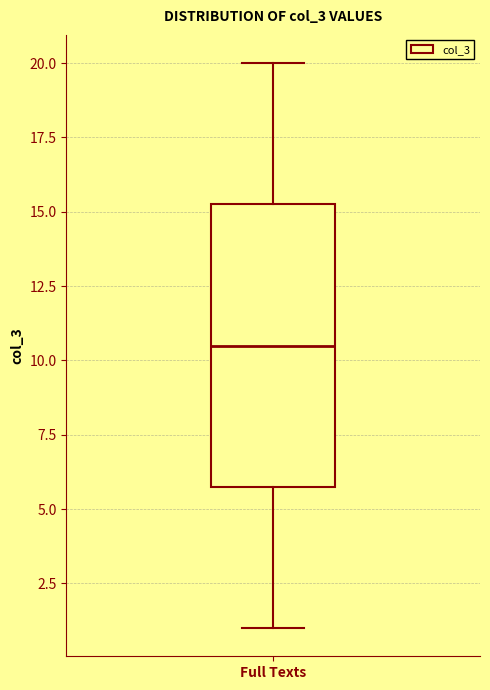

Read this box plot against the y-axis: the position of the median line, the range covered by the box, and the ends of both whiskers. The values are not printed on the chart, so give them approximately, as read against the axis.

median 10.5, box 6.0 to 15.5, whiskers 1.0 to 20.0